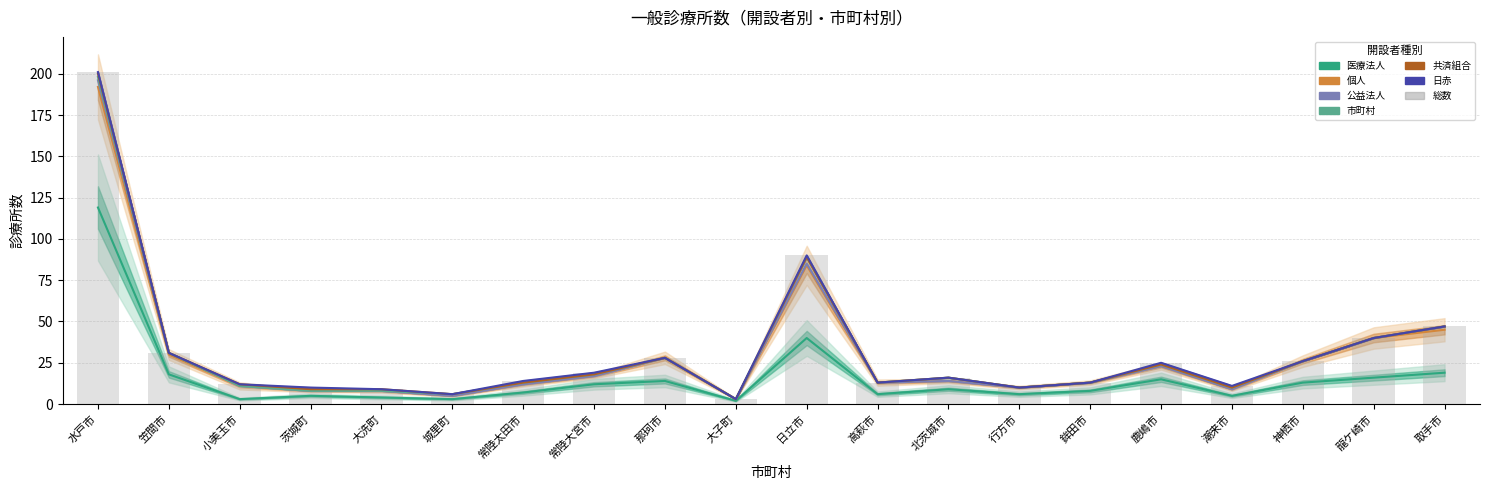

Is it true that 医療法人 equals 12 at 常陸大宮市?

True